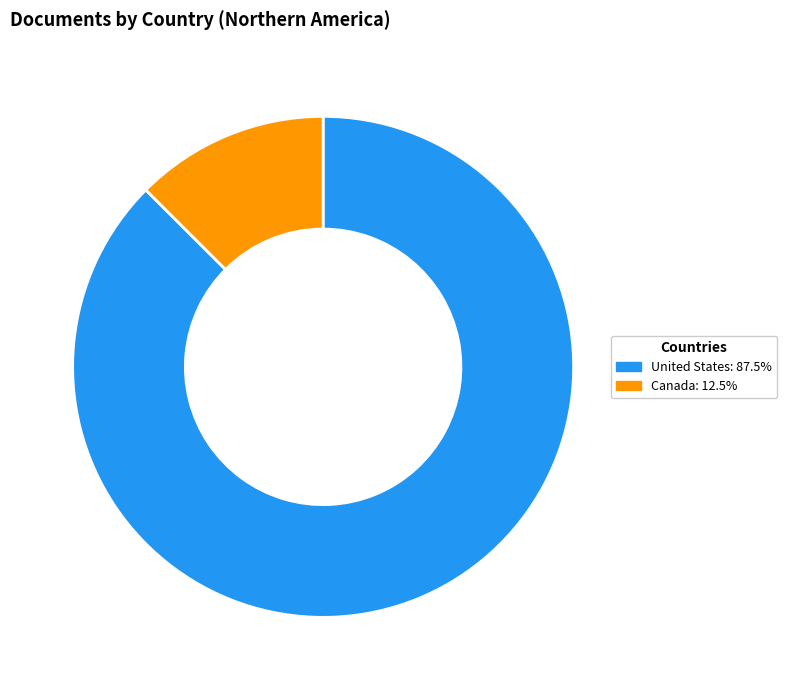

Is the sum of Canada: 12.5% and United States: 87.5% greater than half?

Yes